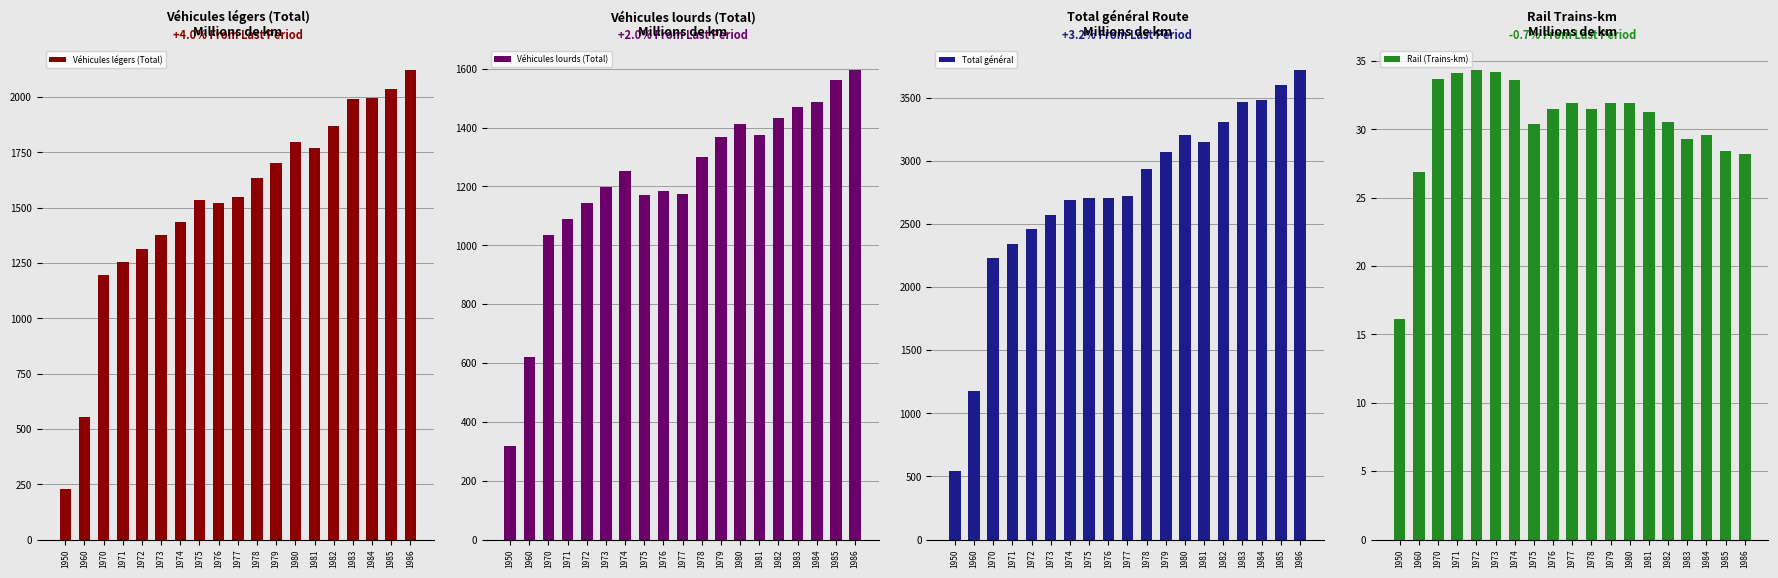

What is the difference between the highest and lowest values at 1970?

2195.6